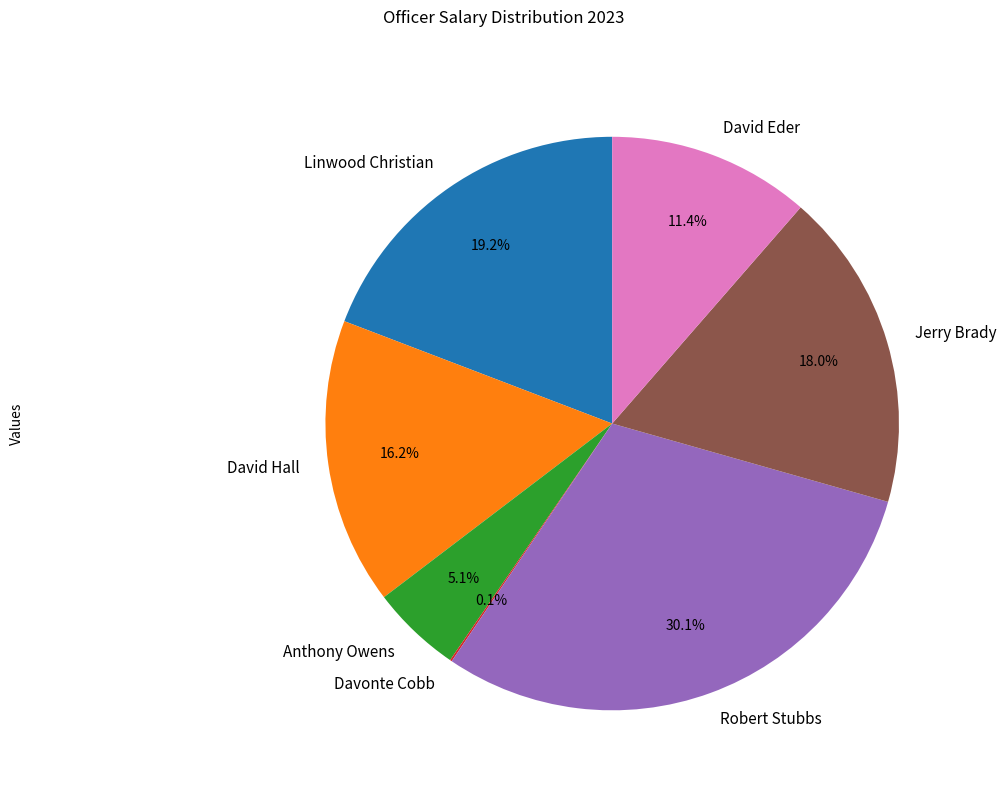

What is the largest slice in the pie chart?

Robert Stubbs